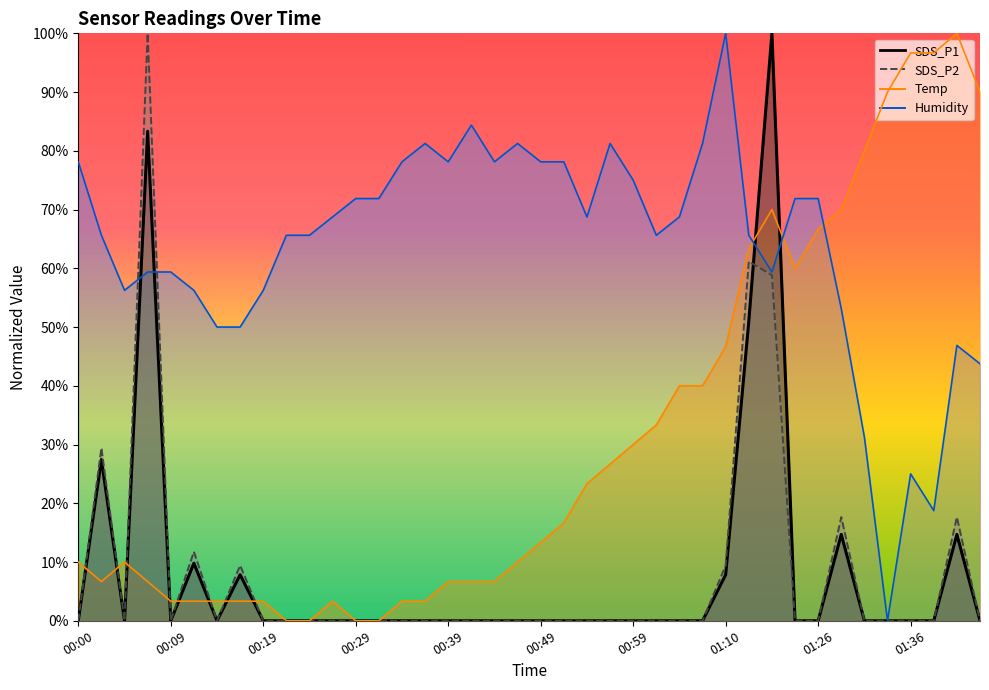

What is the difference between the maximum and minimum values in the Humidity series?

1.0